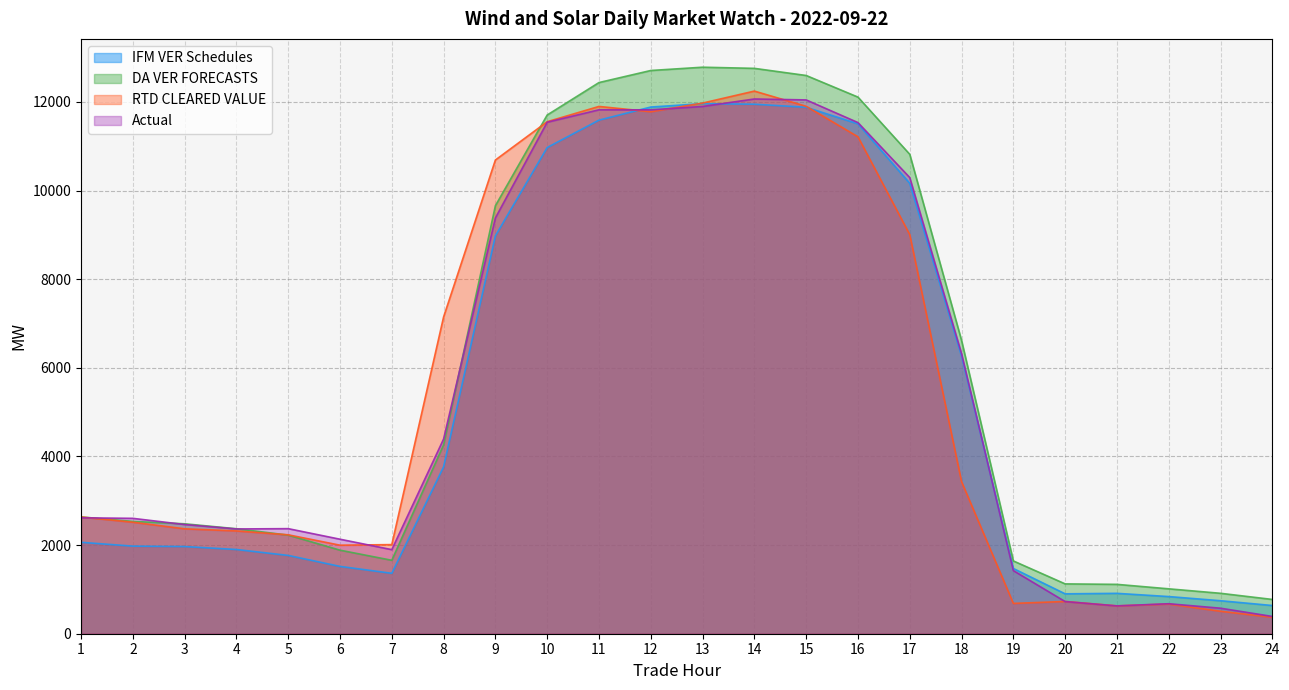

How many interior local peaks does the Actual series have?

4